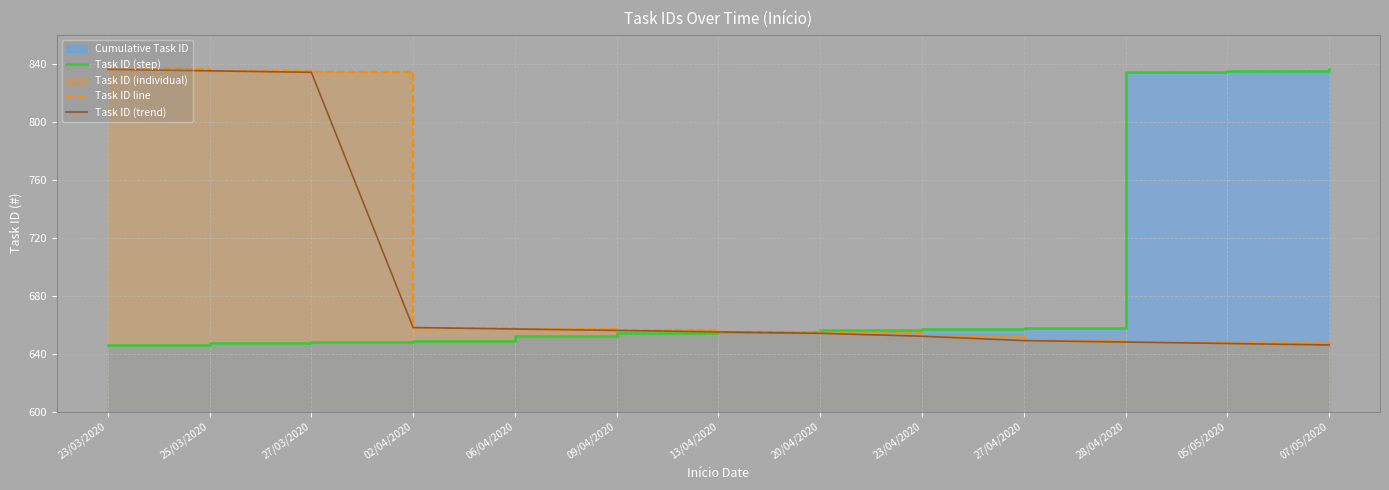

Reading left to right, extract all data points from this chart.

Task ID (step): 23/03/2020=646	25/03/2020=647	27/03/2020=648	02/04/2020=649	06/04/2020=652	09/04/2020=654	13/04/2020=655	20/04/2020=656	23/04/2020=657	27/04/2020=658	28/04/2020=834	05/05/2020=835	07/05/2020=836
Task ID line: 23/03/2020=836	25/03/2020=835	27/03/2020=834	02/04/2020=658	06/04/2020=657	09/04/2020=656	13/04/2020=655	20/04/2020=654	23/04/2020=652	27/04/2020=649	28/04/2020=648	05/05/2020=647	07/05/2020=646
Task ID (trend): 23/03/2020=836	25/03/2020=835	27/03/2020=834	02/04/2020=658	06/04/2020=657	09/04/2020=656	13/04/2020=655	20/04/2020=654	23/04/2020=652	27/04/2020=649	28/04/2020=648	05/05/2020=647	07/05/2020=646